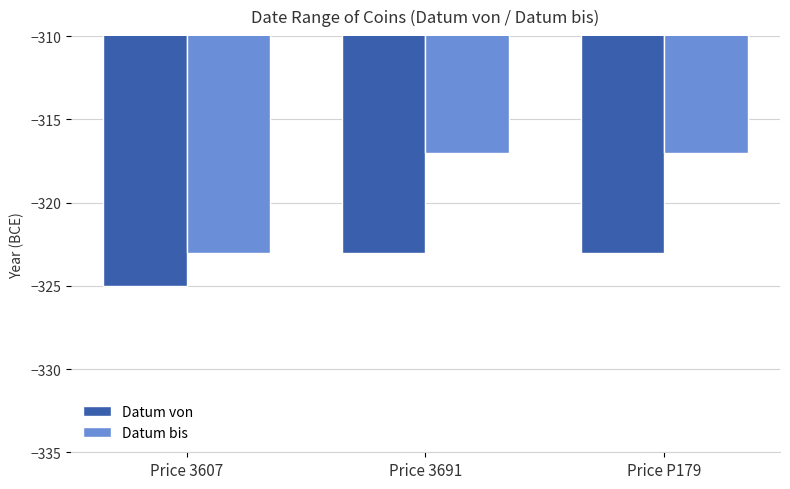

The Datum von series shows -222 at Price 3607. True or false?

False